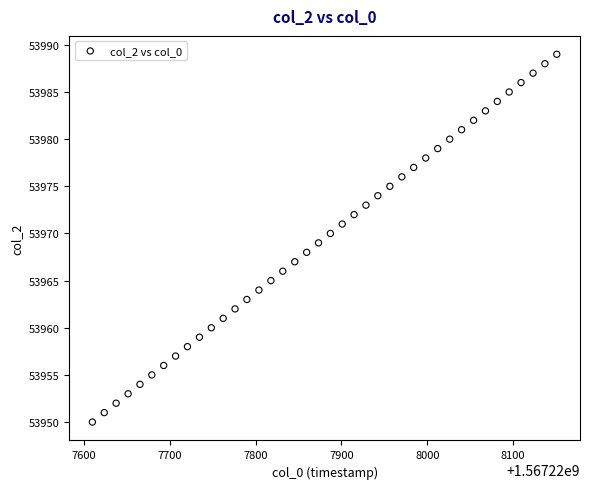

What is the range of Y values (max minus min)?

39